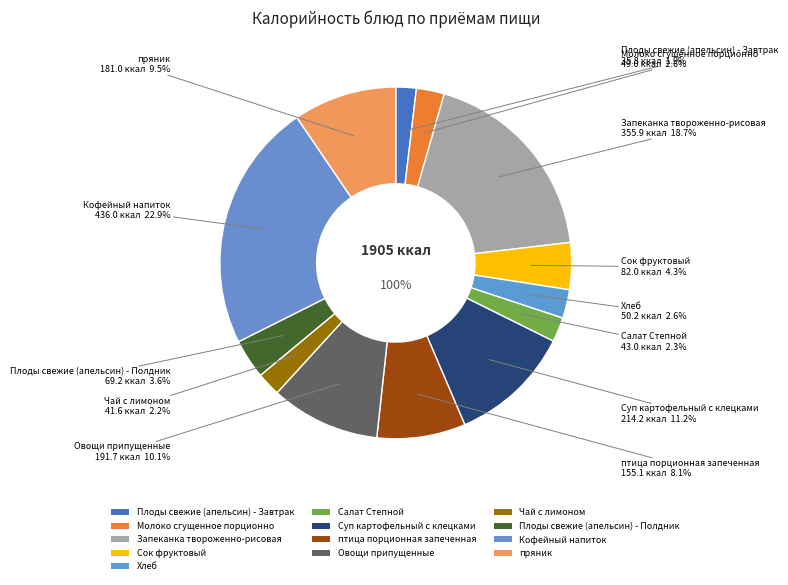

How many slices are in this pie chart?

13